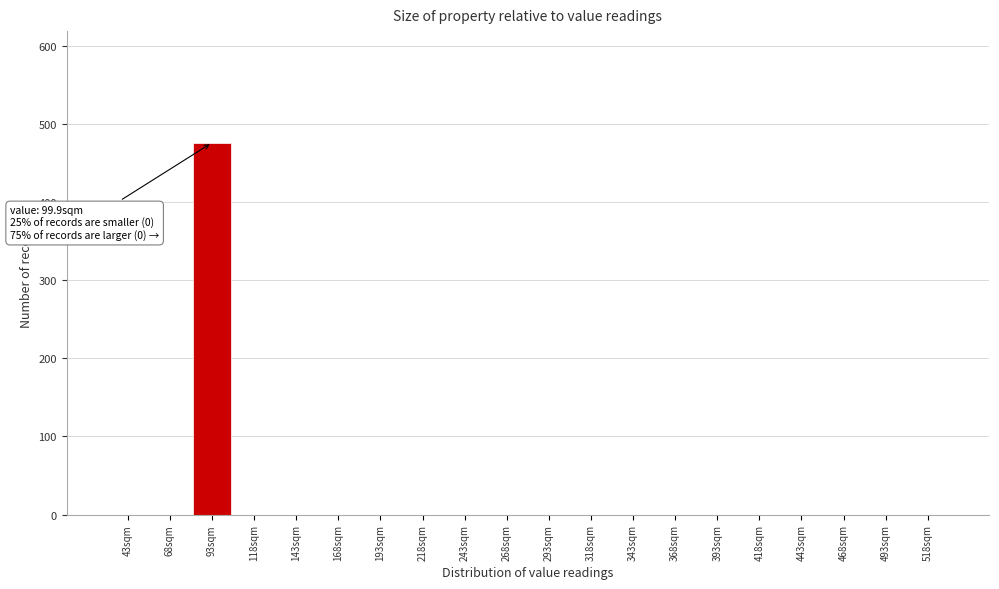

Reading left to right, list all the values displayed in this chart.

43sqm=0	68sqm=0	93sqm=476	118sqm=0	143sqm=0	168sqm=0	193sqm=0	218sqm=0	243sqm=0	268sqm=0	293sqm=0	318sqm=0	343sqm=0	368sqm=0	393sqm=0	418sqm=0	443sqm=0	468sqm=0	493sqm=0	518sqm=0